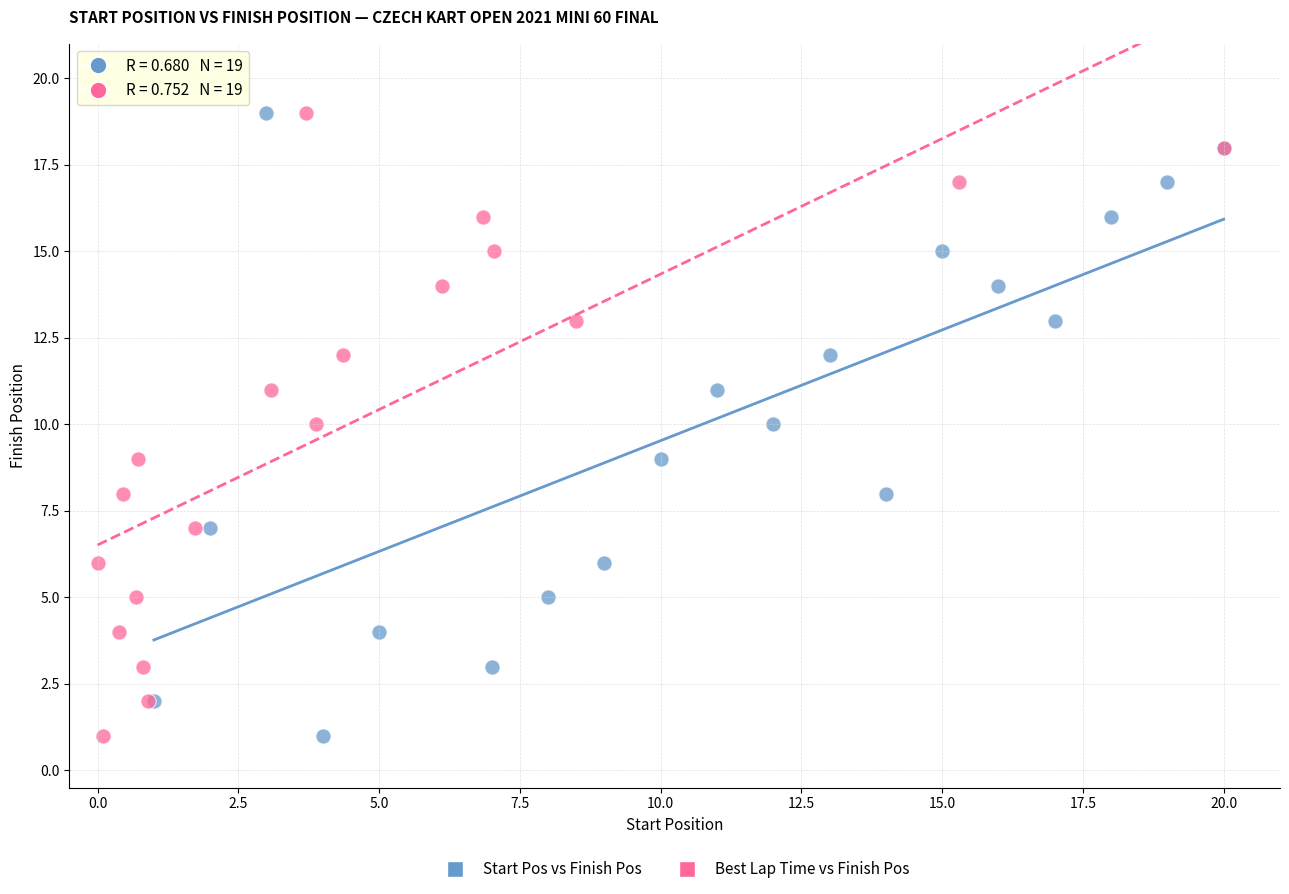

What are all the series names shown in the legend?

Start Pos vs Finish Pos, Best Lap Time vs Finish Pos